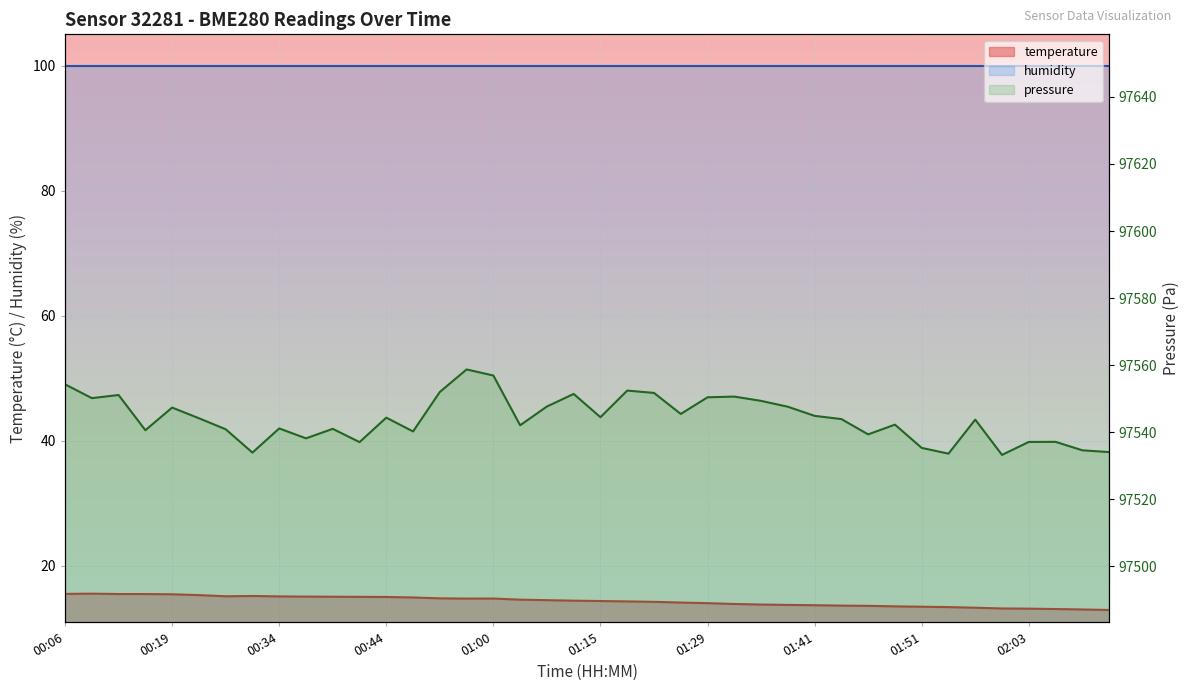

What is the smallest value displayed?

12.9